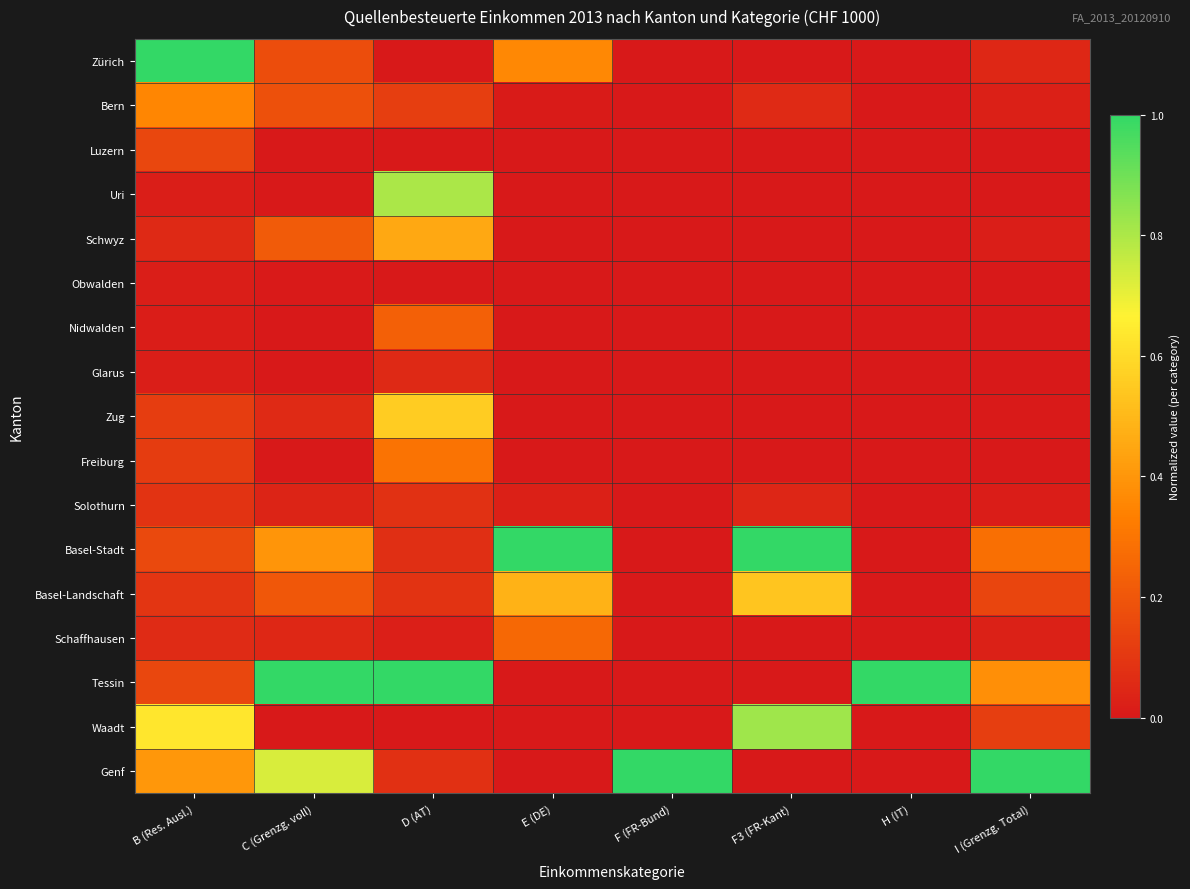

Between D (AT) and F (FR-Bund), which series saw the biggest shift?

Tessin